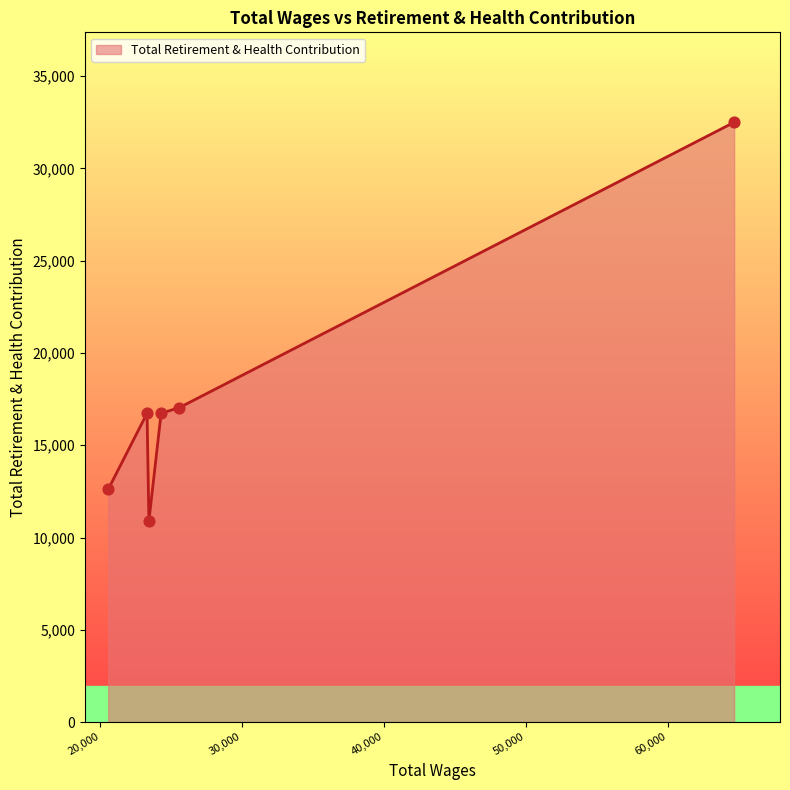

What is the greatest value displayed?

32498